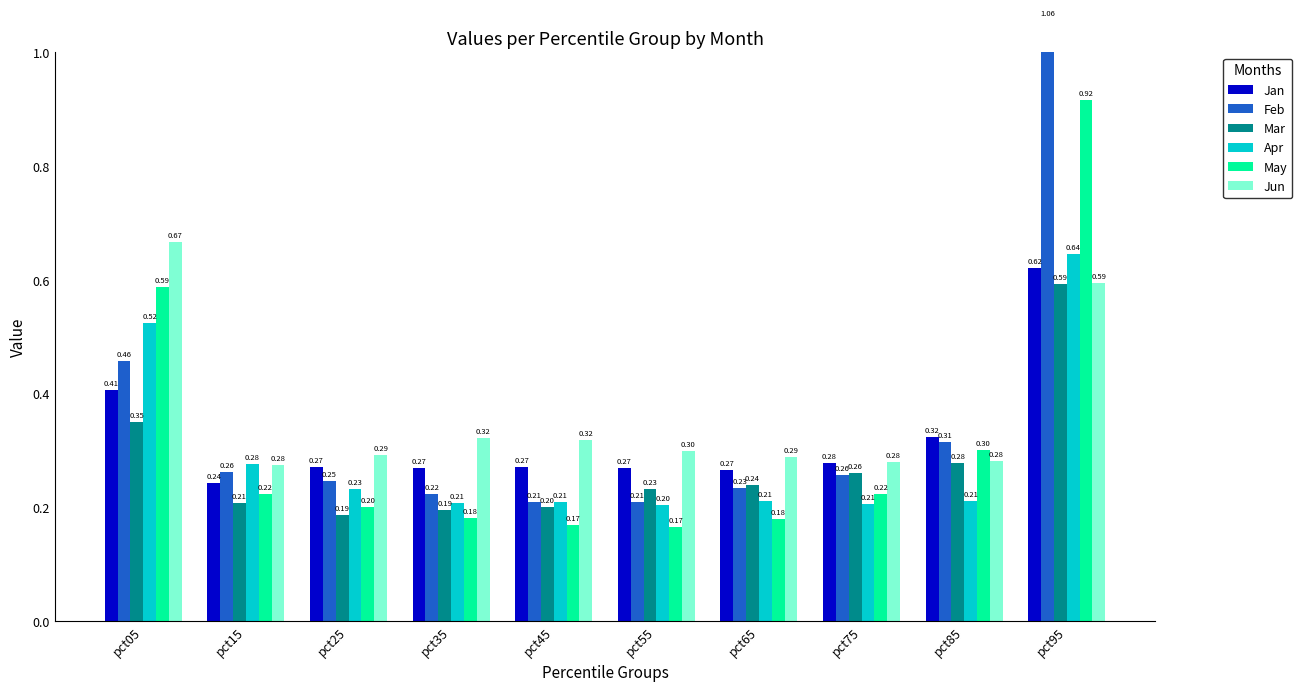

What is the value of the Jun bar at the 7th from the left?

0.3